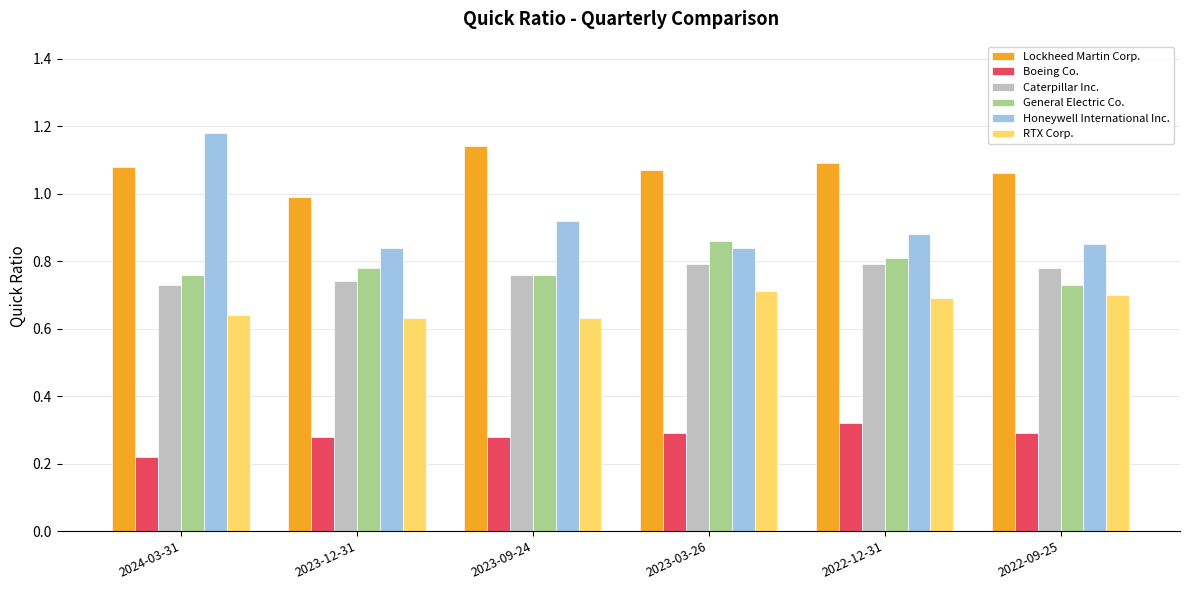

Count the number of categories in the chart.

6